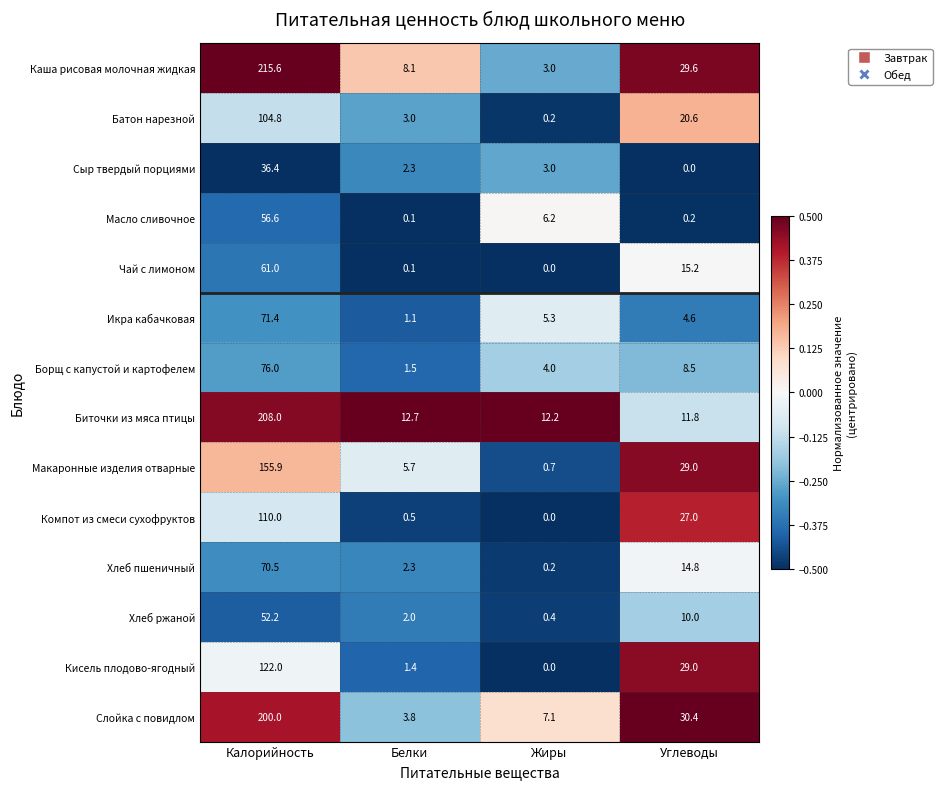

How many categories are shown in the chart?

4